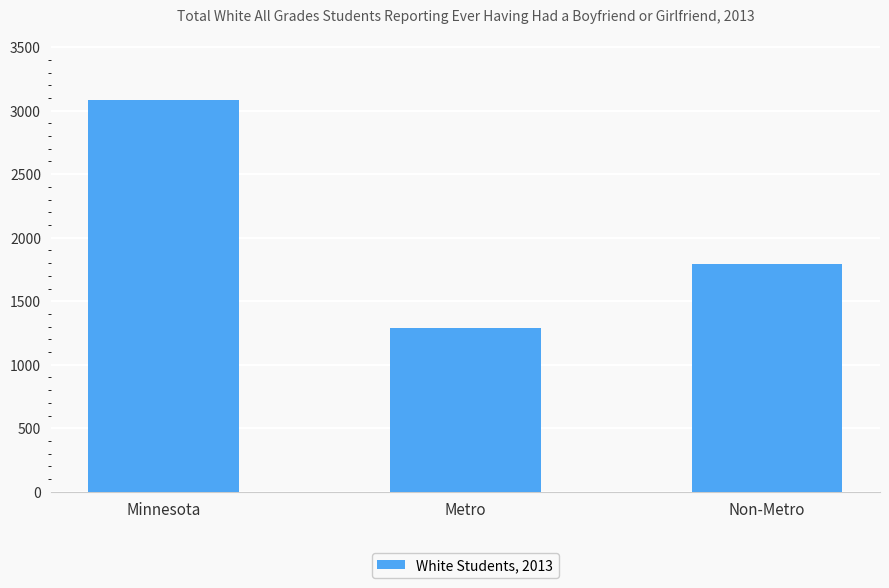

Rank the categories by value from highest to lowest.

Minnesota, Non-Metro, Metro